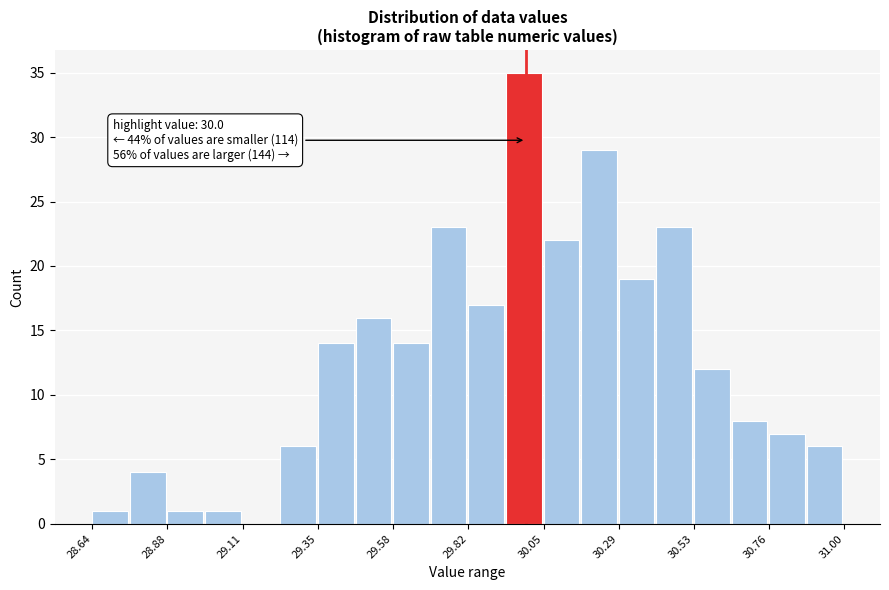

Around what value on the x-axis is the tallest bar? Give the approximate position of its centre, as read against the axis.

30.00